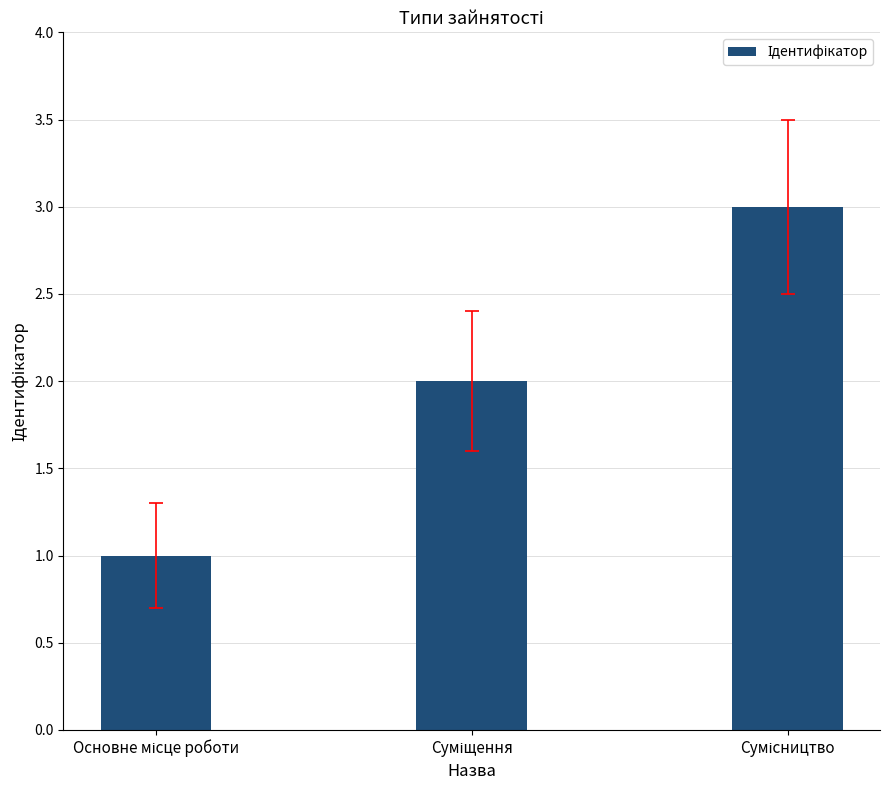

What is the maximum value shown in the chart?

3